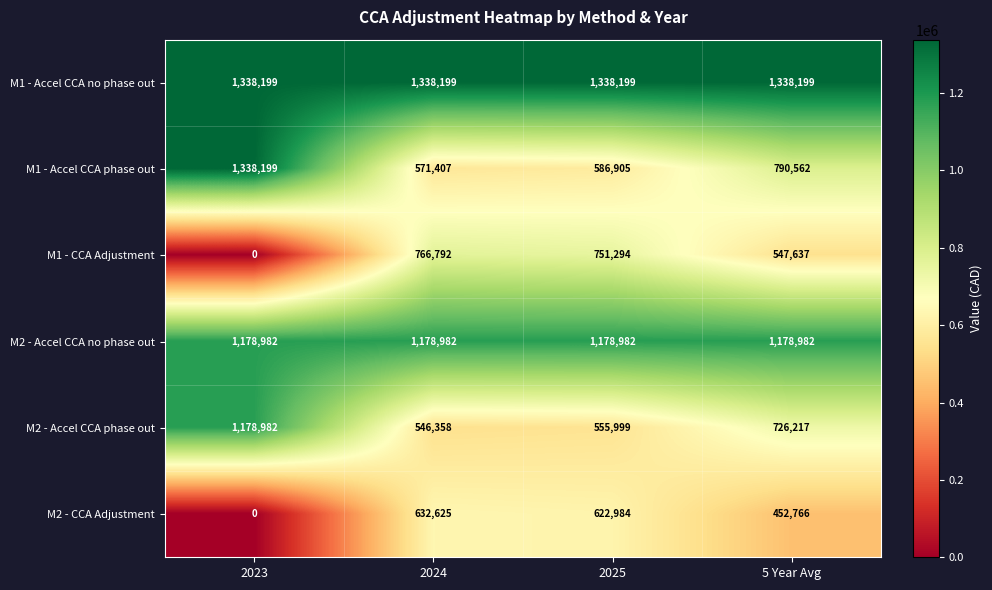

What is the difference between the highest and lowest values at 2023?

1338199